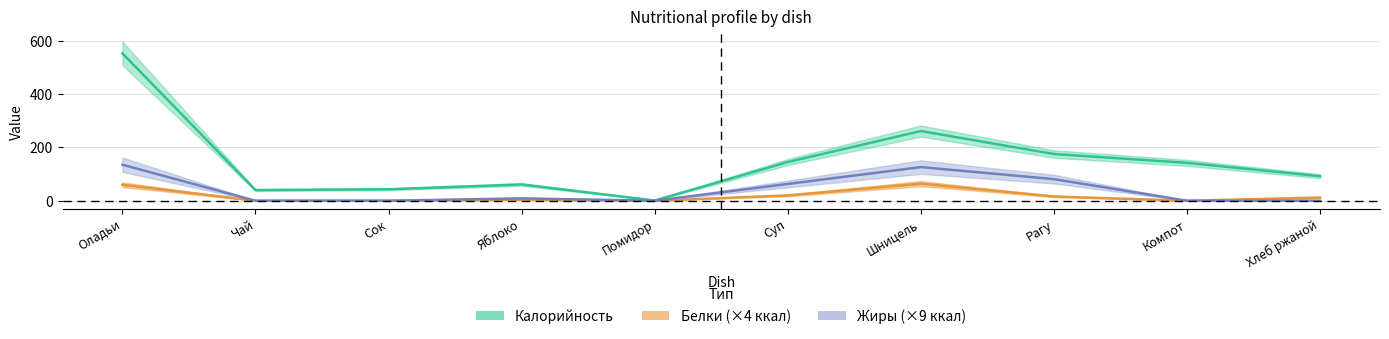

What is the sum of the Жиры values at Рагу and Чай?

81